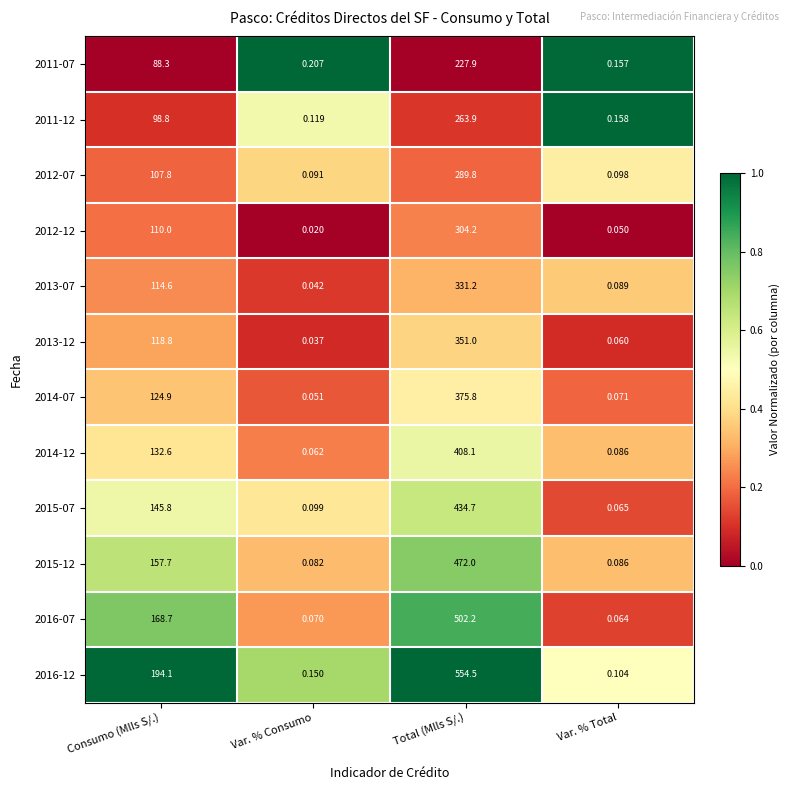

Where is 2016-07 nearest to the value 251?

Consumo (Mlls S/.)